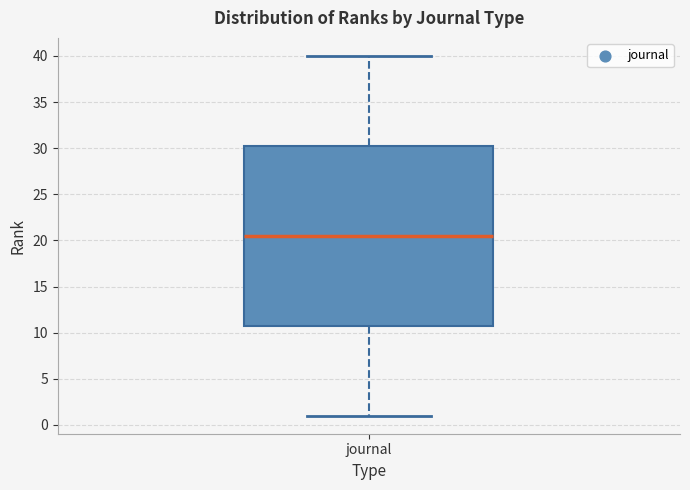

Transcribe this box plot: give where the median line is, the range the box spans, and where the two whiskers end, as read against the y-axis. The values are not printed on the chart, so give them approximately, as read against the axis.

median 20.5, box 11.0 to 30.5, whiskers 1.0 to 40.0